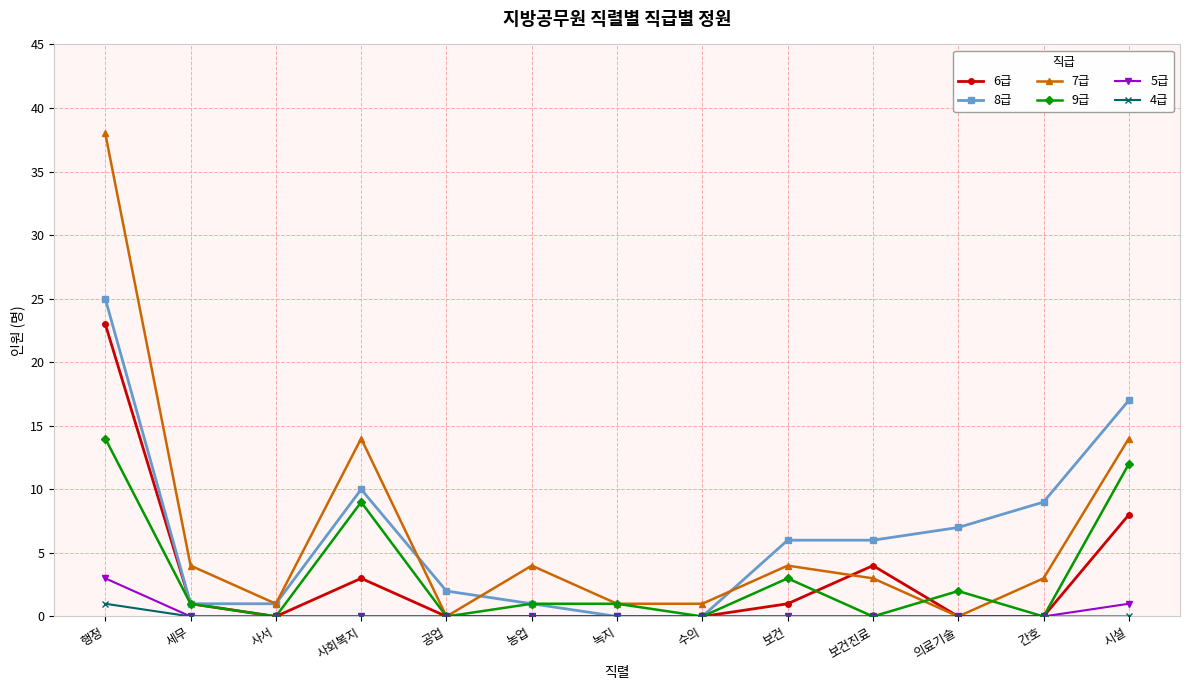

How many data points does each series have?

13